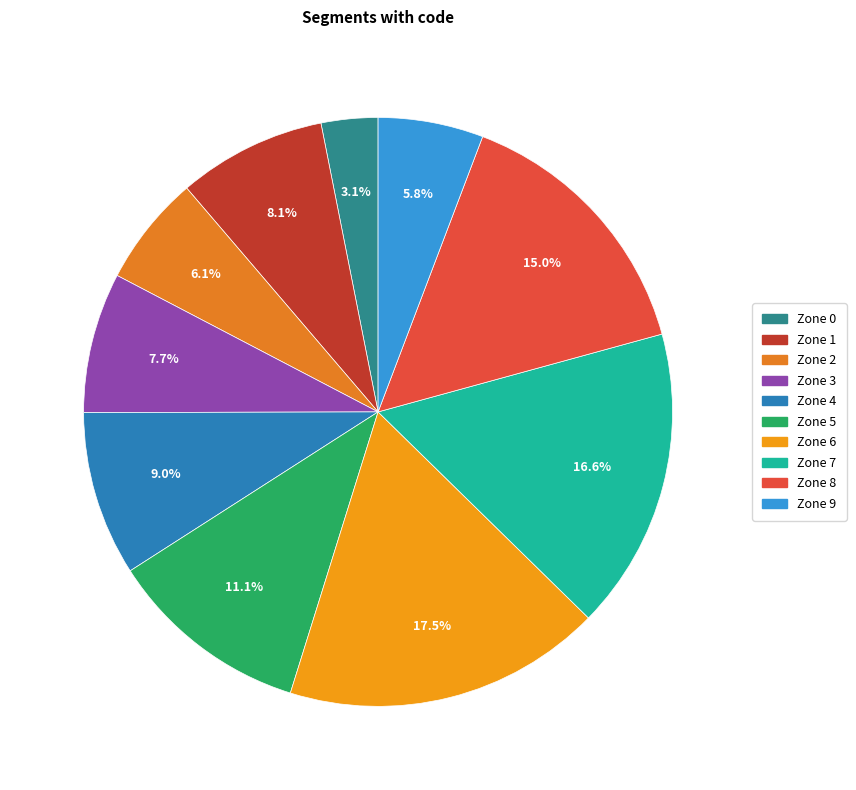

What is the largest slice in the pie chart?

Zone 6